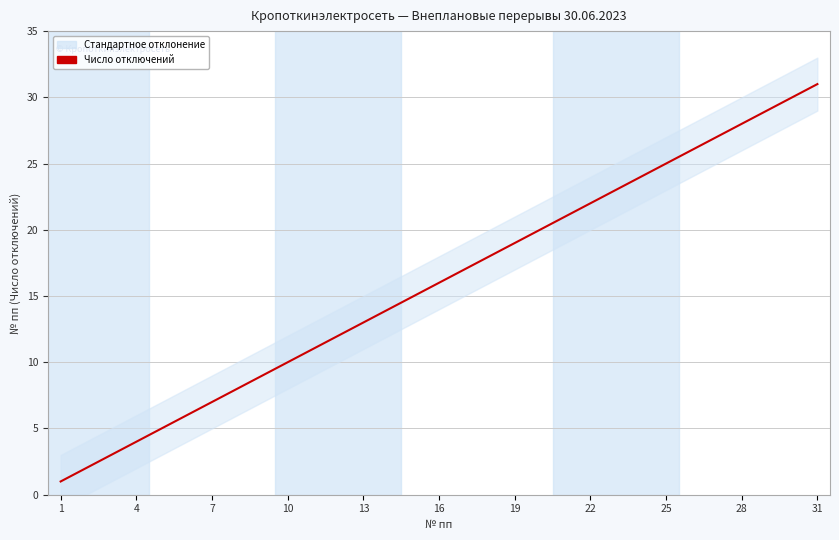

What is the smallest value displayed?

1